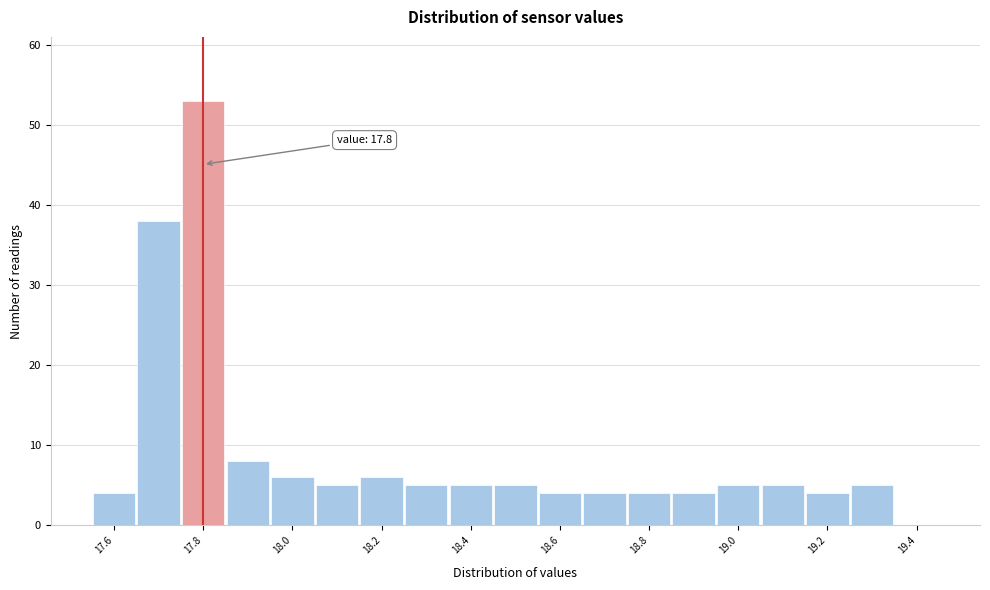

Which range on the x-axis has the tallest bar?

17.75 to 17.85